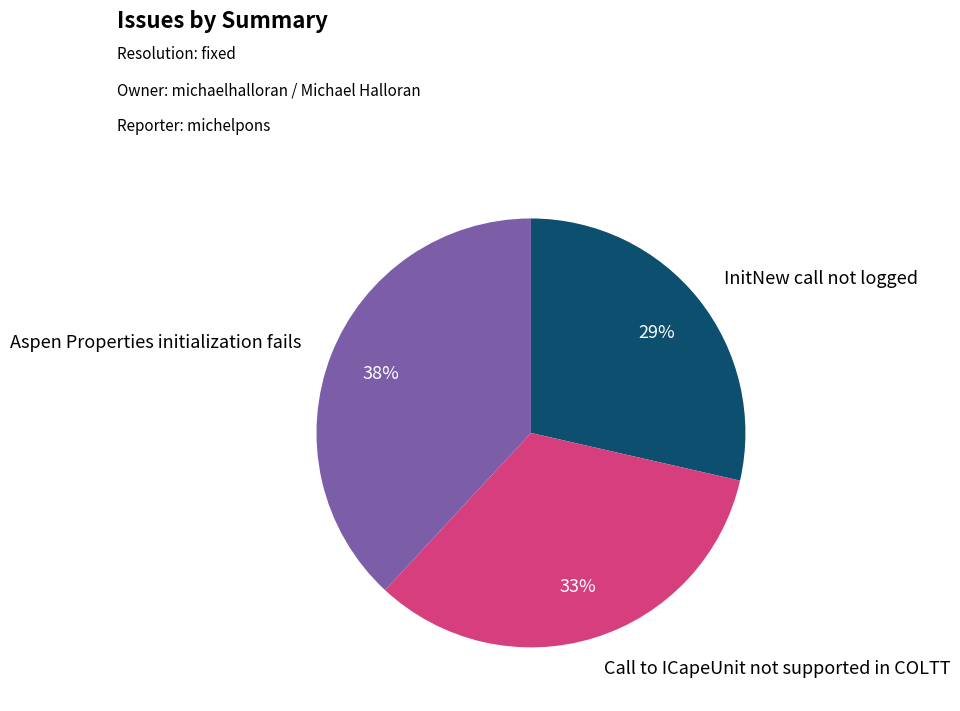

Combined, do Aspen Properties initialization fails and Call to ICapeUnit not supported in COLTT account for over 50%?

Yes